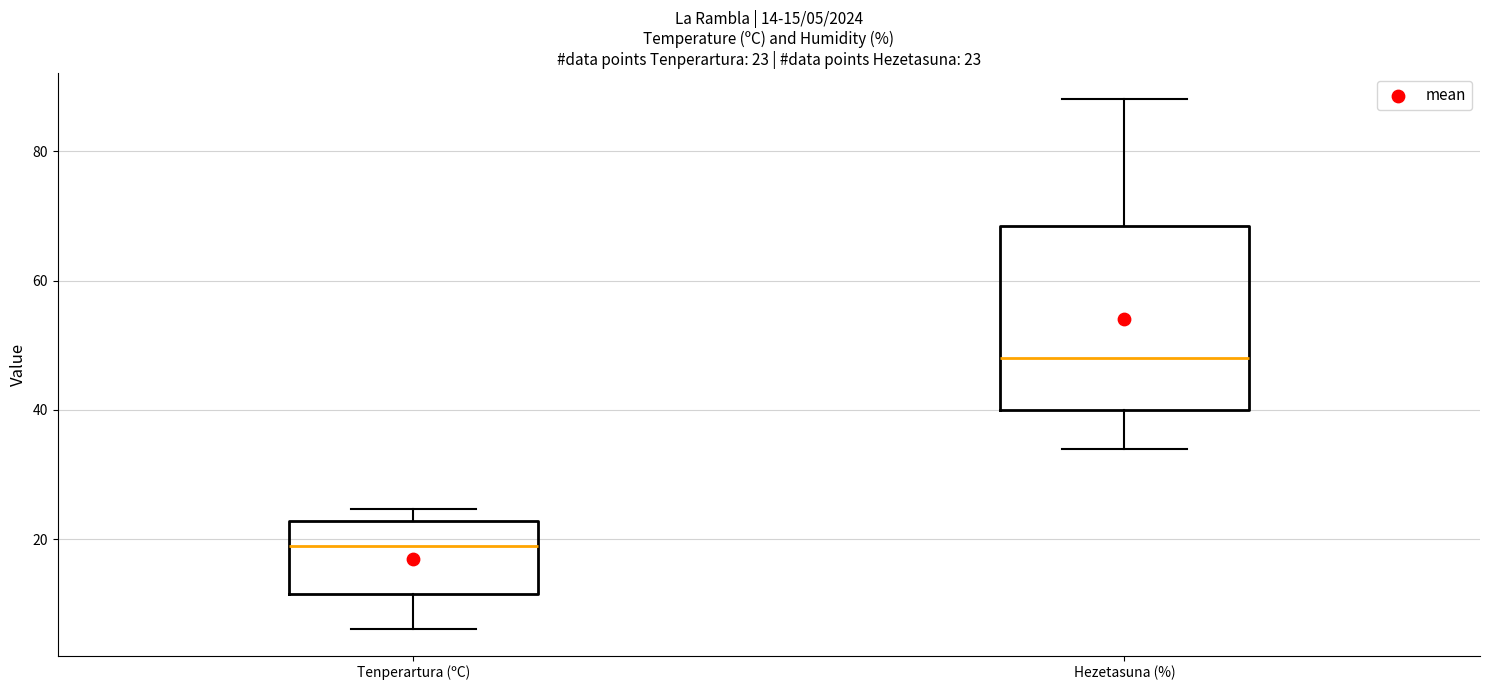

Which box's median line is the highest?

Hezetasuna (%)